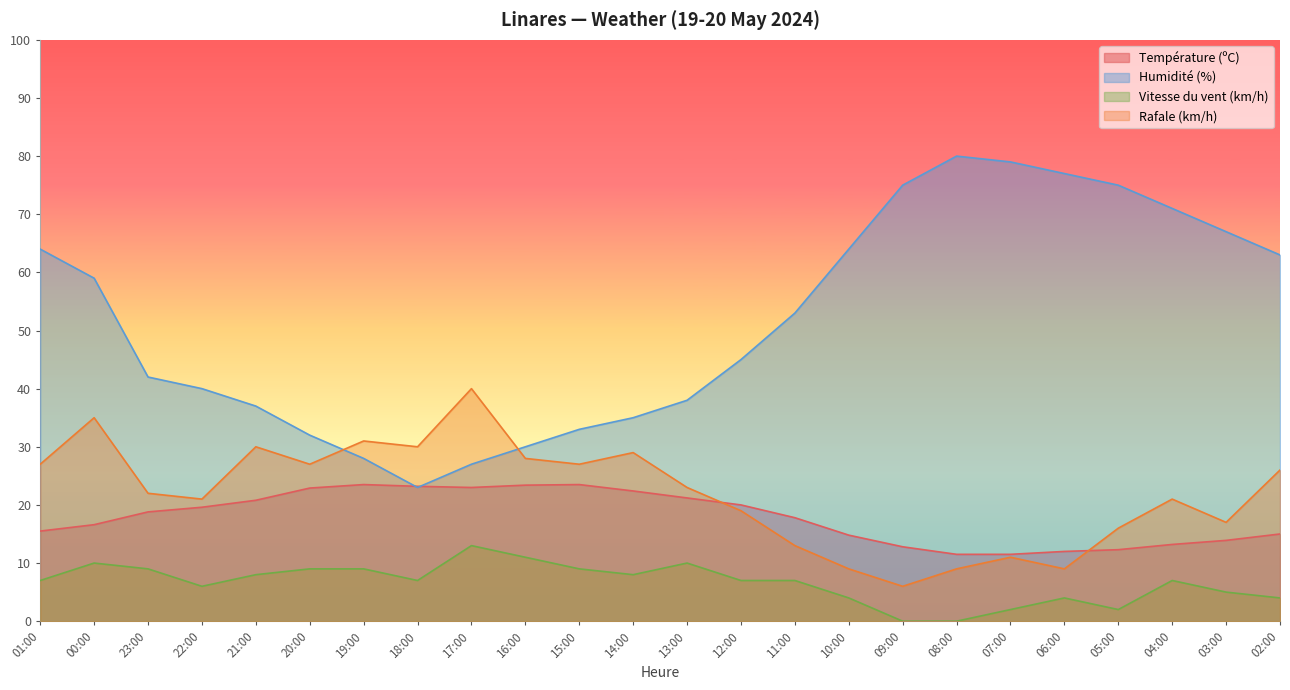

Rank the series by their maximum value, from highest to lowest.

Humidité (%), Rafale (km/h), Température (ºC), Vitesse du vent (km/h)